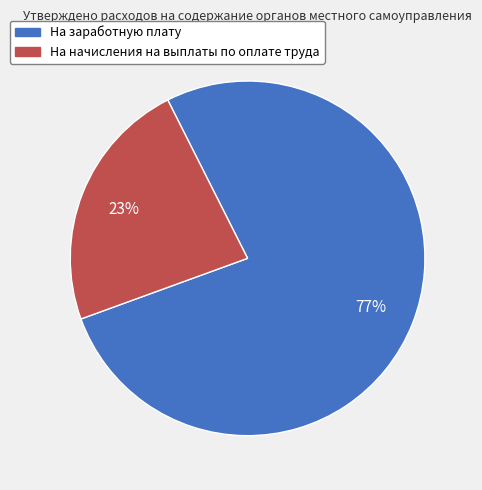

To the nearest percent, what portion does На начисления на выплаты по оплате труда represent?

23%